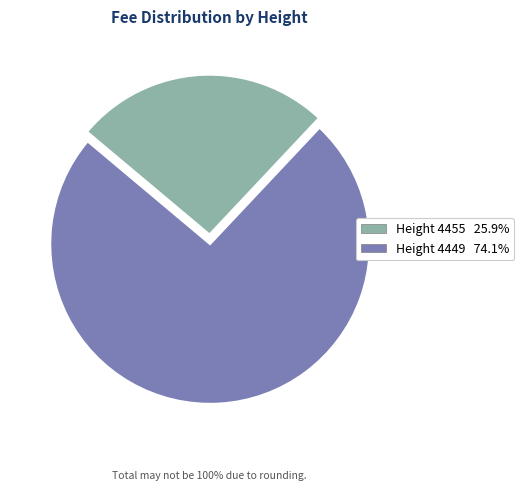

Is there any slice that represents more than half of the pie?

Yes